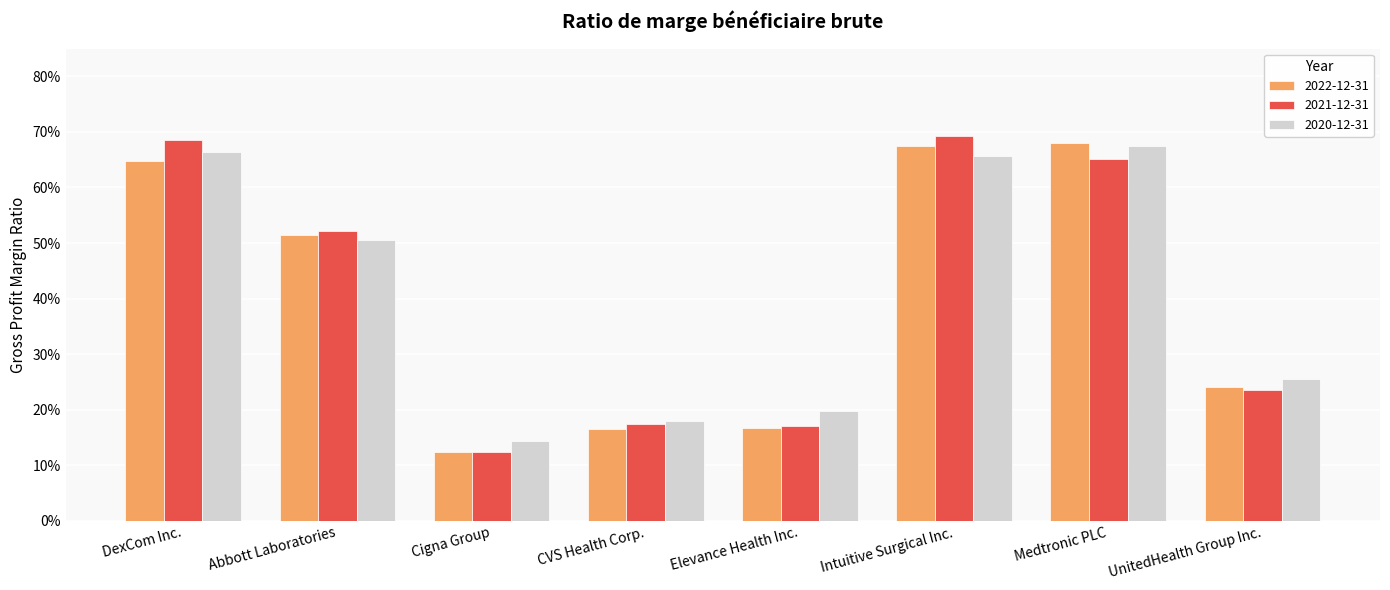

Are the bars grouped side by side (vs. stacked)?

Yes